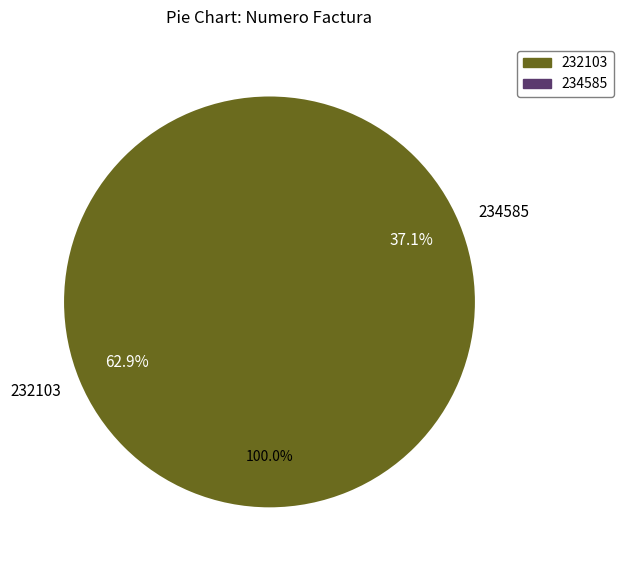

To the nearest percent, what portion does 234585 represent?

37%